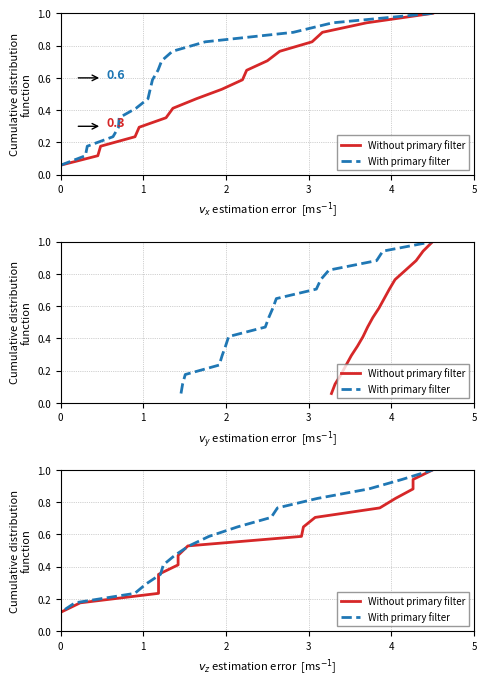

How many data points does each series have?

17